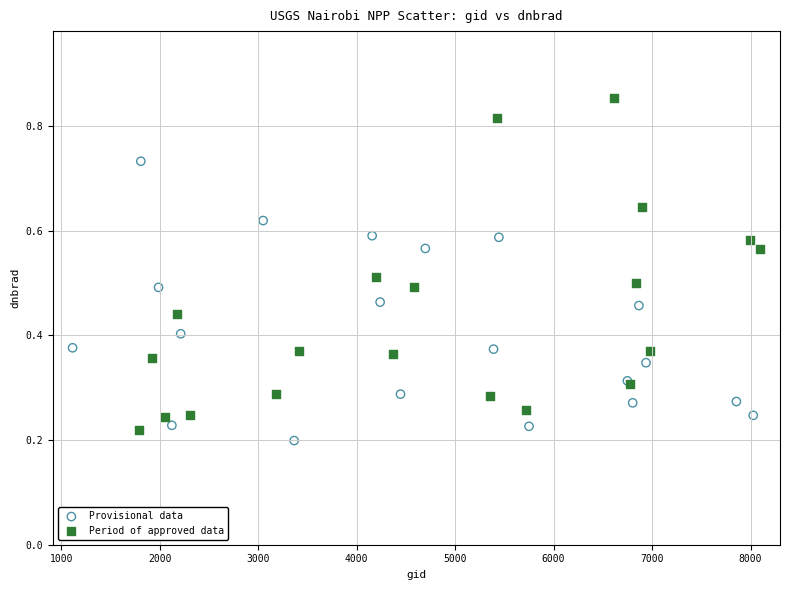

Which series reaches the minimum Y coordinate?

Provisional data